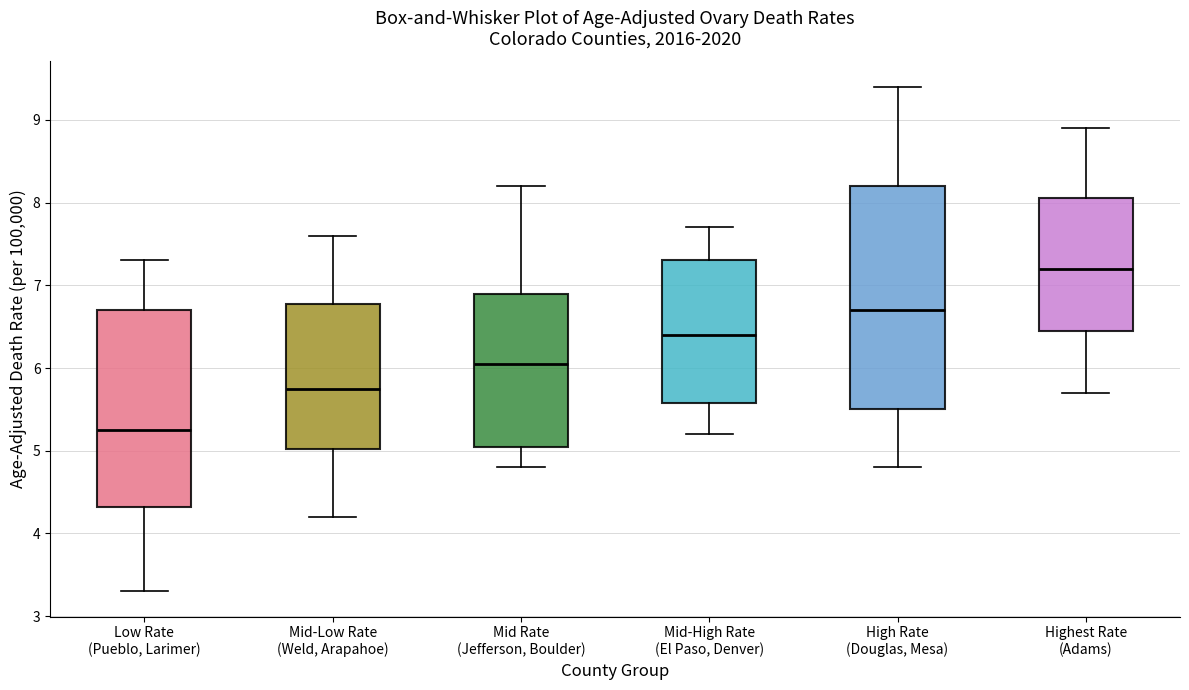

Reading left to right, read every box against the y-axis: the position of its median line, the range the box covers, and the ends of its whiskers. The values are not printed on the chart, so give them approximately, as read against the axis.

Low Rate (Pueblo, Larimer): median 5.3, box 4.3 to 6.7, whiskers 3.3 to 7.3
Mid-Low Rate (Weld, Arapahoe): median 5.8, box 5.0 to 6.8, whiskers 4.2 to 7.6
Mid Rate (Jefferson, Boulder): median 6.1, box 5.1 to 6.9, whiskers 4.8 to 8.2
Mid-High Rate (El Paso, Denver): median 6.4, box 5.6 to 7.3, whiskers 5.2 to 7.7
High Rate (Douglas, Mesa): median 6.7, box 5.5 to 8.2, whiskers 4.8 to 9.4
Highest Rate (Adams): median 7.2, box 6.5 to 8.1, whiskers 5.7 to 8.9